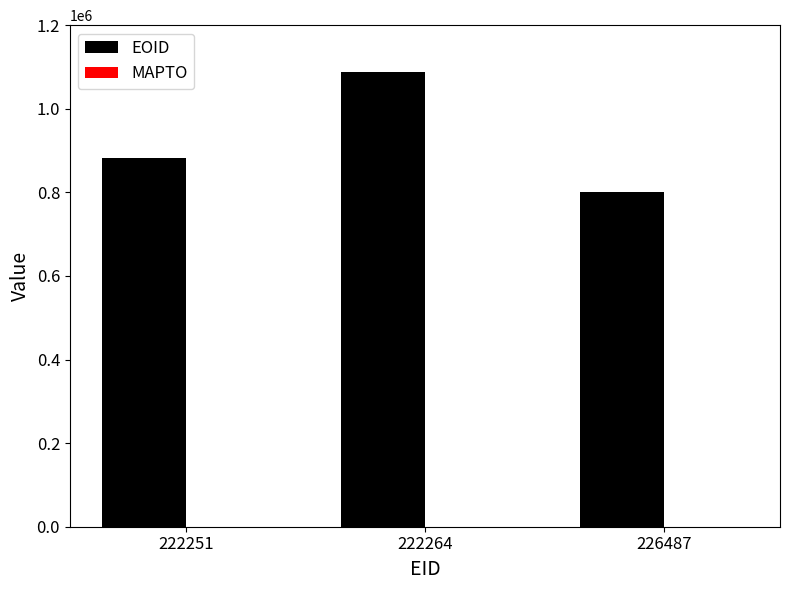

What is the average value?

923925